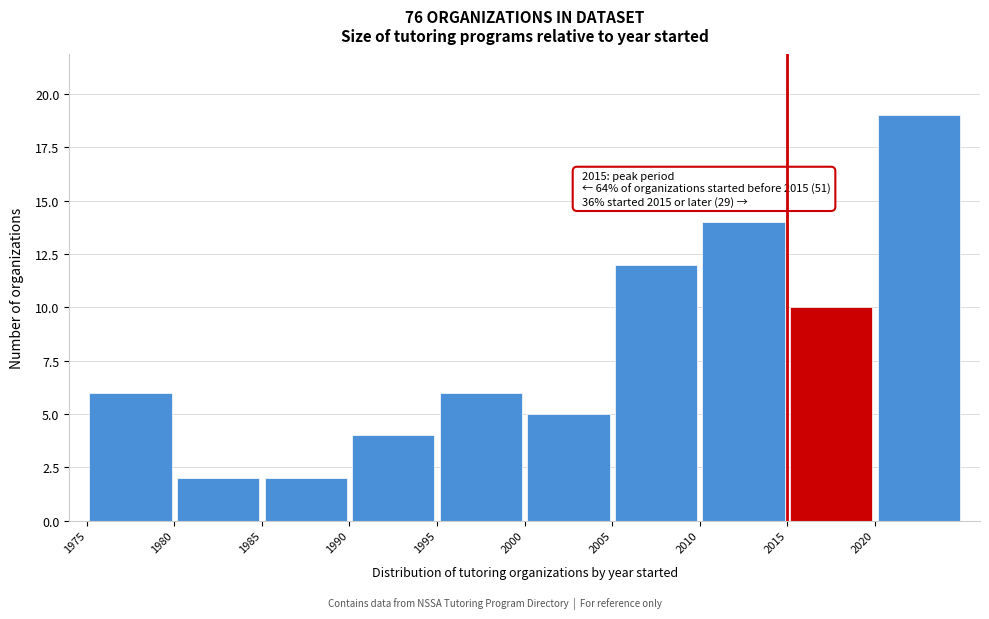

Which range on the x-axis has the tallest bar?

2020 to 2025